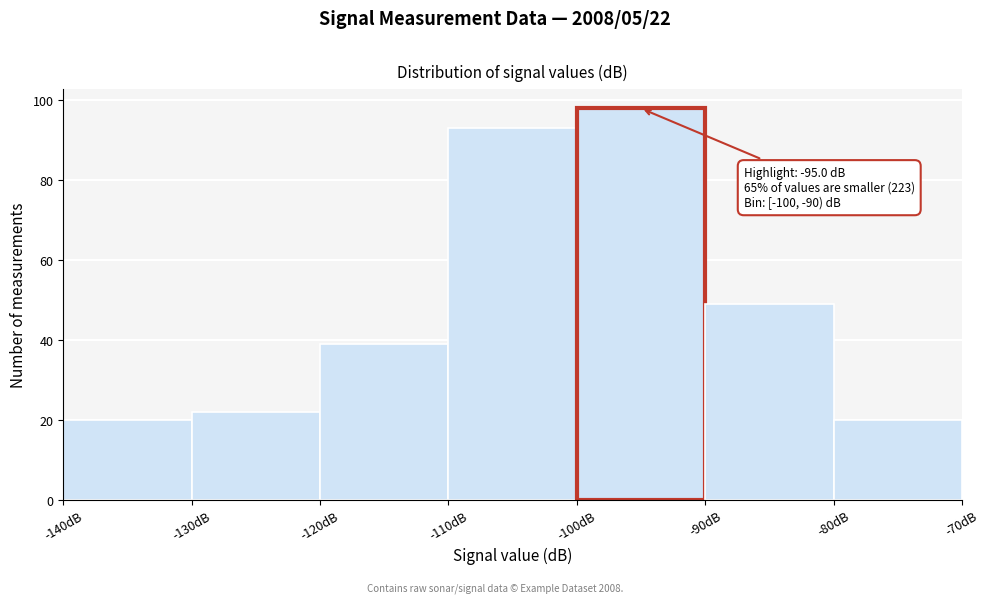

Which range on the x-axis has the tallest bar?

-100 to -90